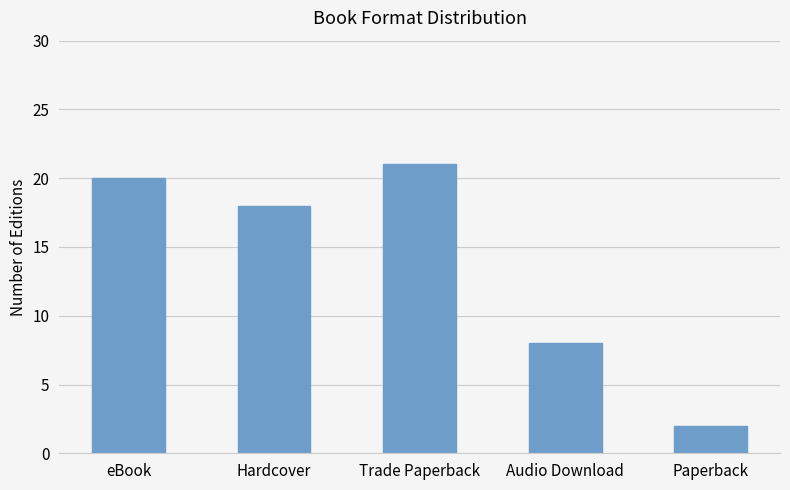

What position from the right is eBook?

5